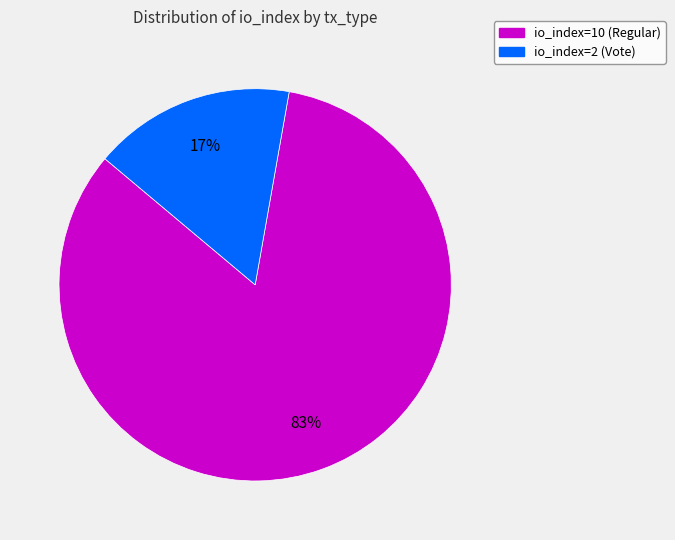

To the nearest percent, what portion does io_index=2 (Vote) represent?

17%